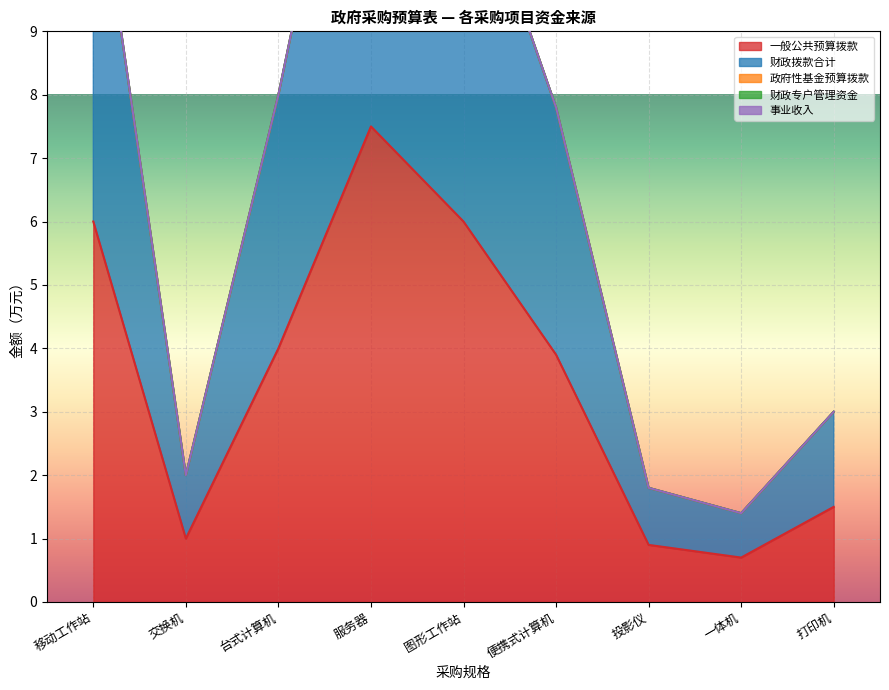

Between 台式计算机 and 服务器, which is larger?

服务器